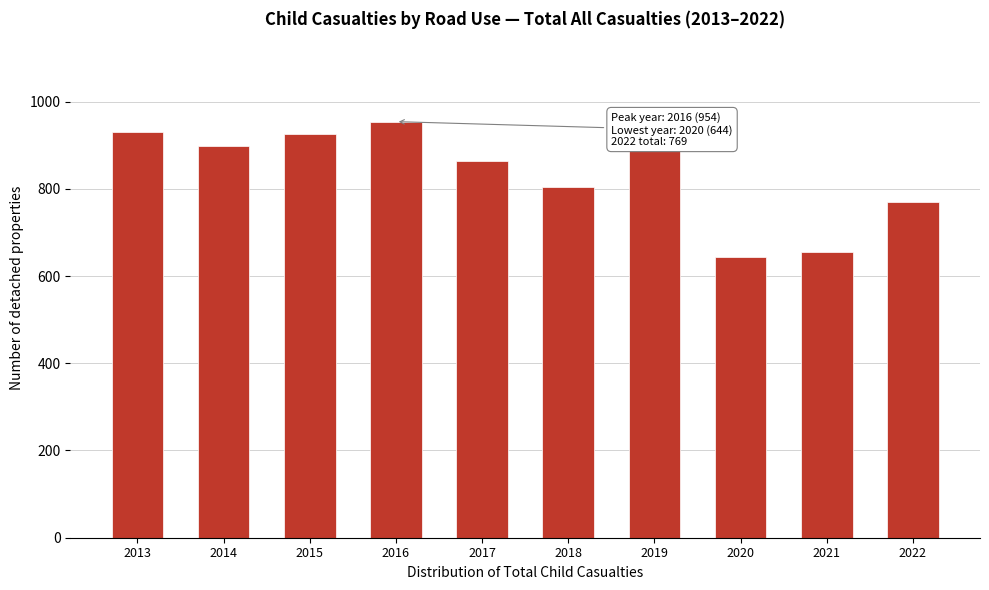

Reading left to right, list all the values displayed in this chart.

2013=931	2014=897	2015=925	2016=954	2017=864	2018=804	2019=889	2020=644	2021=656	2022=769